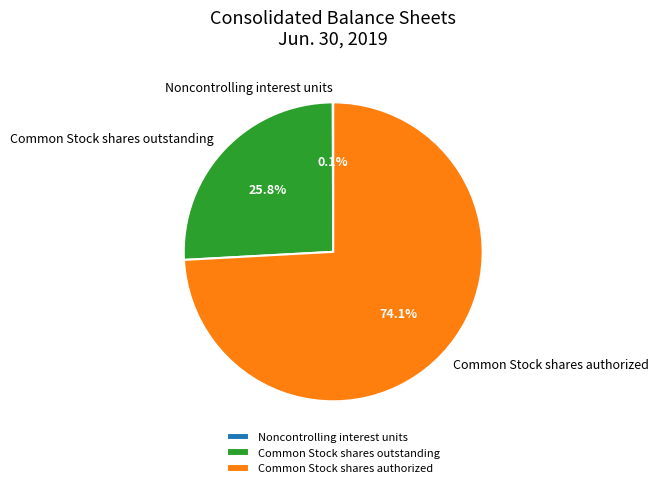

To the nearest percent, what is the combined percentage of Common Stock shares authorized and Common Stock shares outstanding?

100%